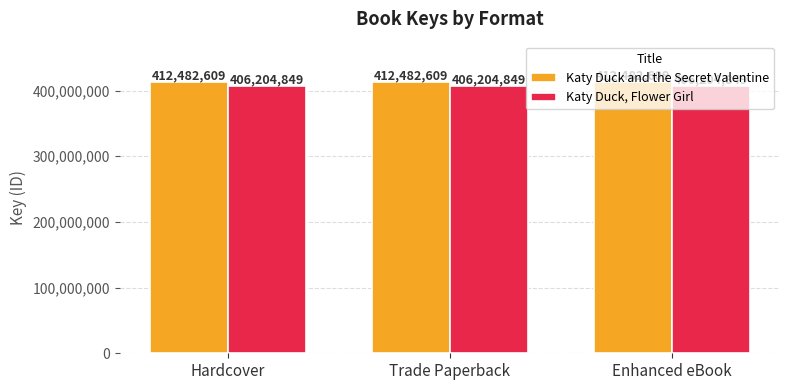

Is the value of Katy Duck, Flower Girl at Hardcover greater than the value of Katy Duck and the Secret Valentine at Enhanced eBook?

No